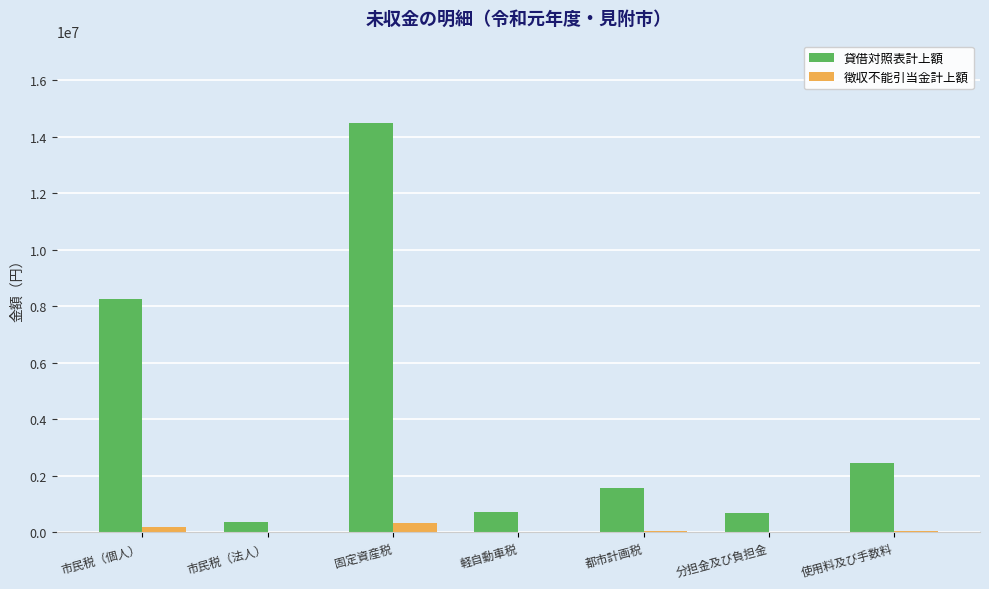

Is it true that 徴収不能引当金計上額 equals 8094 at 市民税（法人）?

True